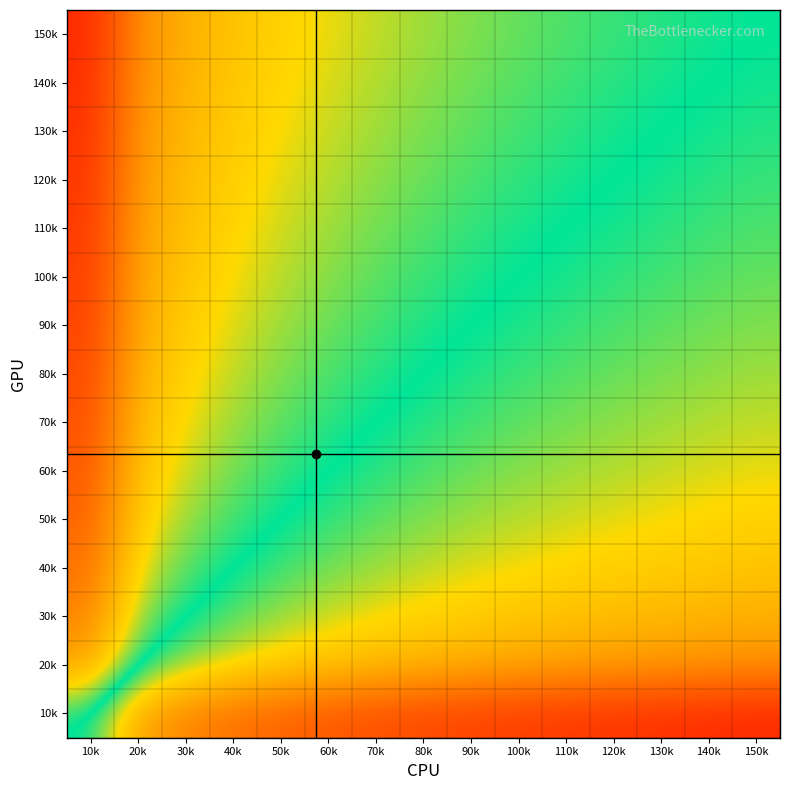

Reading left to right, extract all data points from this chart.

10k: 10k=0.0	20k=-2.1	30k=-2.7	40k=-3.1	50k=-3.4	60k=-3.6	70k=-3.8	80k=-3.9	90k=-4.1	100k=-4.2	110k=-4.3	120k=-4.4	130k=-4.5	140k=-4.5	150k=-4.6
20k: 10k=2.1	20k=0.0	30k=-0.6	40k=-1.0	50k=-1.3	60k=-1.5	70k=-1.7	80k=-1.8	90k=-2.0	100k=-2.1	110k=-2.2	120k=-2.3	130k=-2.4	140k=-2.4	150k=-2.5
30k: 10k=2.7	20k=0.6	30k=0.0	40k=-0.4	50k=-0.7	60k=-0.9	70k=-1.1	80k=-1.2	90k=-1.3	100k=-1.5	110k=-1.6	120k=-1.6	130k=-1.7	140k=-1.8	150k=-1.9
40k: 10k=3.1	20k=1.0	30k=0.4	40k=0.0	50k=-0.3	60k=-0.5	70k=-0.7	80k=-0.8	90k=-1.0	100k=-1.1	110k=-1.2	120k=-1.3	130k=-1.4	140k=-1.4	150k=-1.5
50k: 10k=3.4	20k=1.3	30k=0.7	40k=0.3	50k=0.0	60k=-0.2	70k=-0.4	80k=-0.5	90k=-0.7	100k=-0.8	110k=-0.9	120k=-1.0	130k=-1.1	140k=-1.2	150k=-1.2
60k: 10k=3.6	20k=1.5	30k=0.9	40k=0.5	50k=0.2	60k=0.0	70k=-0.2	80k=-0.3	90k=-0.5	100k=-0.6	110k=-0.7	120k=-0.8	130k=-0.9	140k=-0.9	150k=-1.0
70k: 10k=3.8	20k=1.7	30k=1.1	40k=0.7	50k=0.4	60k=0.2	70k=0.0	80k=-0.2	90k=-0.3	100k=-0.4	110k=-0.5	120k=-0.6	130k=-0.7	140k=-0.8	150k=-0.8
80k: 10k=3.9	20k=1.8	30k=1.2	40k=0.8	50k=0.5	60k=0.3	70k=0.2	80k=0.0	90k=-0.1	100k=-0.2	110k=-0.4	120k=-0.4	130k=-0.5	140k=-0.6	150k=-0.7
90k: 10k=4.1	20k=2.0	30k=1.3	40k=1.0	50k=0.7	60k=0.5	70k=0.3	80k=0.1	90k=0.0	100k=-0.1	110k=-0.2	120k=-0.3	130k=-0.4	140k=-0.5	150k=-0.6
100k: 10k=4.2	20k=2.1	30k=1.5	40k=1.1	50k=0.8	60k=0.6	70k=0.4	80k=0.2	90k=0.1	100k=0.0	110k=-0.1	120k=-0.2	130k=-0.3	140k=-0.4	150k=-0.4
110k: 10k=4.3	20k=2.2	30k=1.6	40k=1.2	50k=0.9	60k=0.7	70k=0.5	80k=0.4	90k=0.2	100k=0.1	110k=0.0	120k=-0.1	130k=-0.2	140k=-0.3	150k=-0.3
120k: 10k=4.4	20k=2.3	30k=1.6	40k=1.3	50k=1.0	60k=0.8	70k=0.6	80k=0.4	90k=0.3	100k=0.2	110k=0.1	120k=0.0	130k=-0.1	140k=-0.2	150k=-0.2
130k: 10k=4.5	20k=2.4	30k=1.7	40k=1.4	50k=1.1	60k=0.9	70k=0.7	80k=0.5	90k=0.4	100k=0.3	110k=0.2	120k=0.1	130k=0.0	140k=-0.1	150k=-0.2
140k: 10k=4.5	20k=2.4	30k=1.8	40k=1.4	50k=1.2	60k=0.9	70k=0.8	80k=0.6	90k=0.5	100k=0.4	110k=0.3	120k=0.2	130k=0.1	140k=0.0	150k=-0.1
150k: 10k=4.6	20k=2.5	30k=1.9	40k=1.5	50k=1.2	60k=1.0	70k=0.8	80k=0.7	90k=0.6	100k=0.4	110k=0.3	120k=0.2	130k=0.2	140k=0.1	150k=0.0